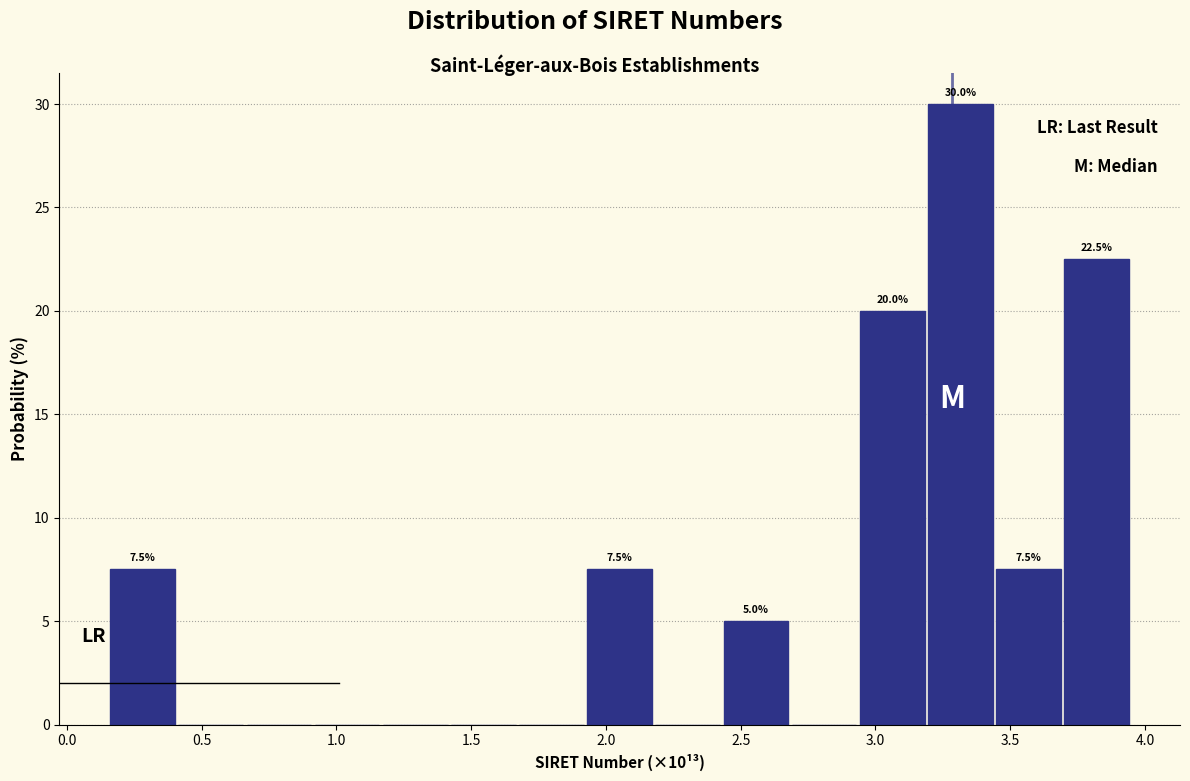

Over which range of the x-axis is the bar tallest?

3.20 to 3.45